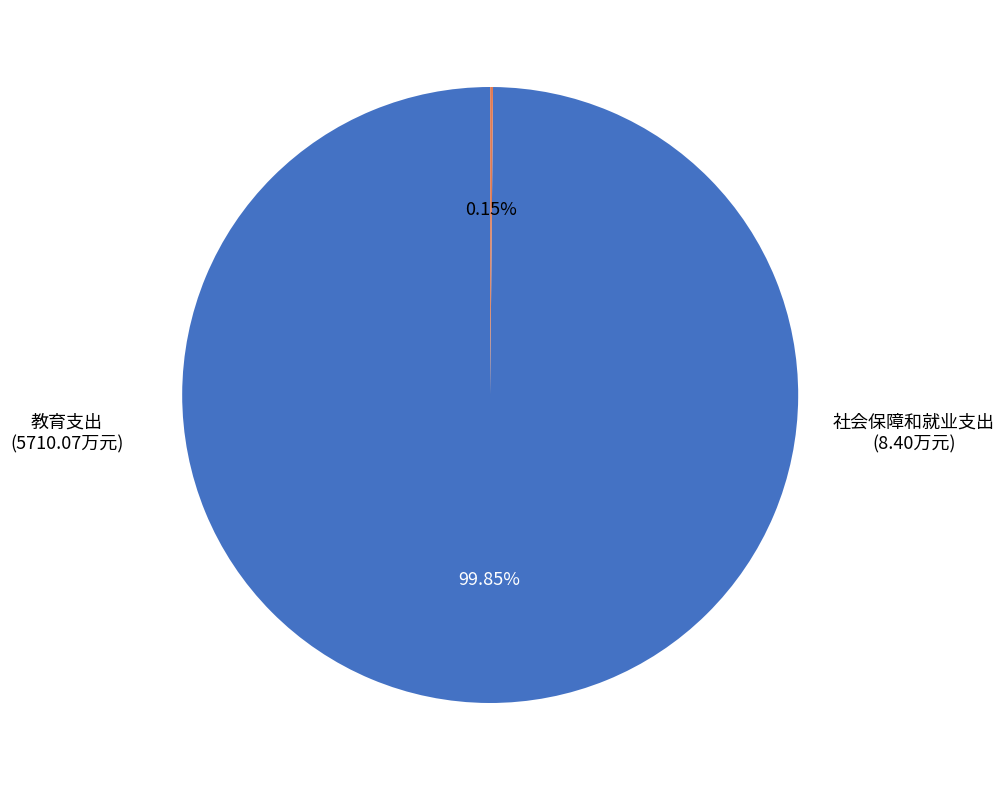

Is there a majority slice in this chart?

Yes